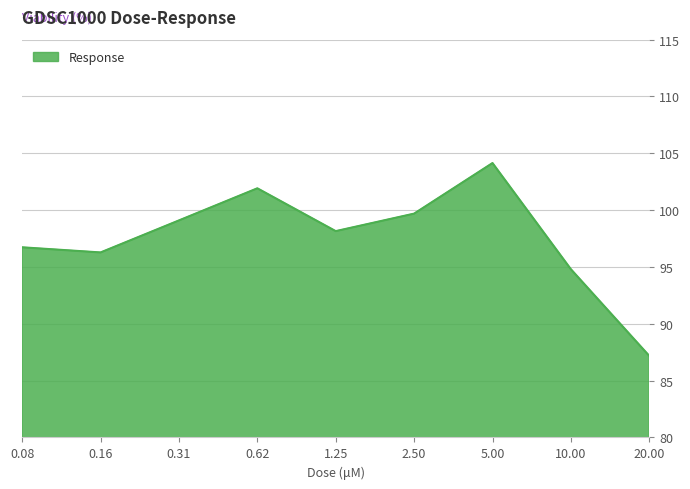

What is the greatest value displayed?

104.1